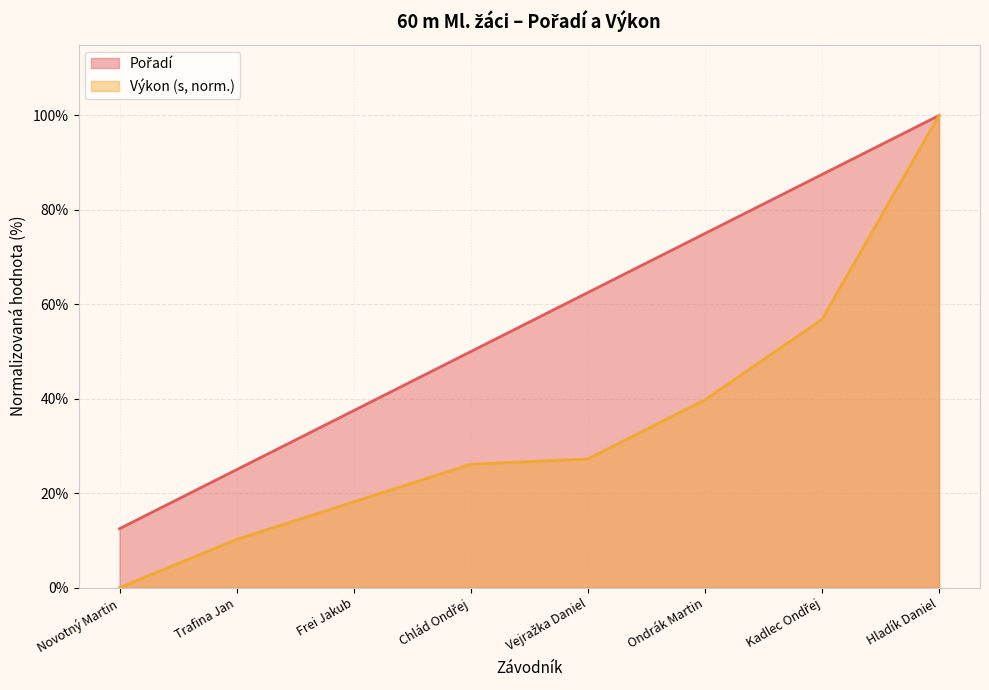

True or false: Pořadí and Výkon cross at least once.

False